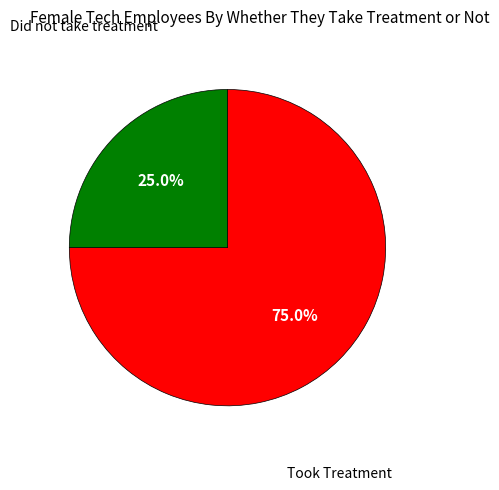

How many segments does this pie chart have?

2